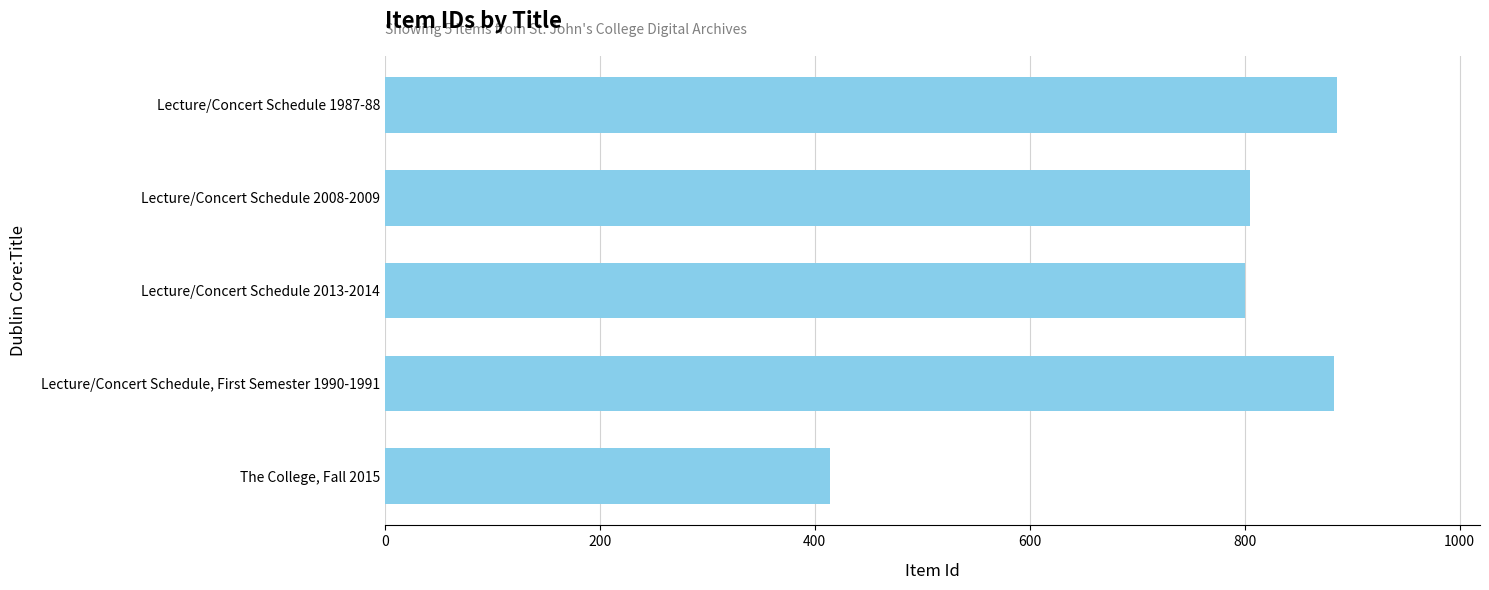

True or false: the data shows 1213 at Lecture/Concert Schedule 2008-2009.

False